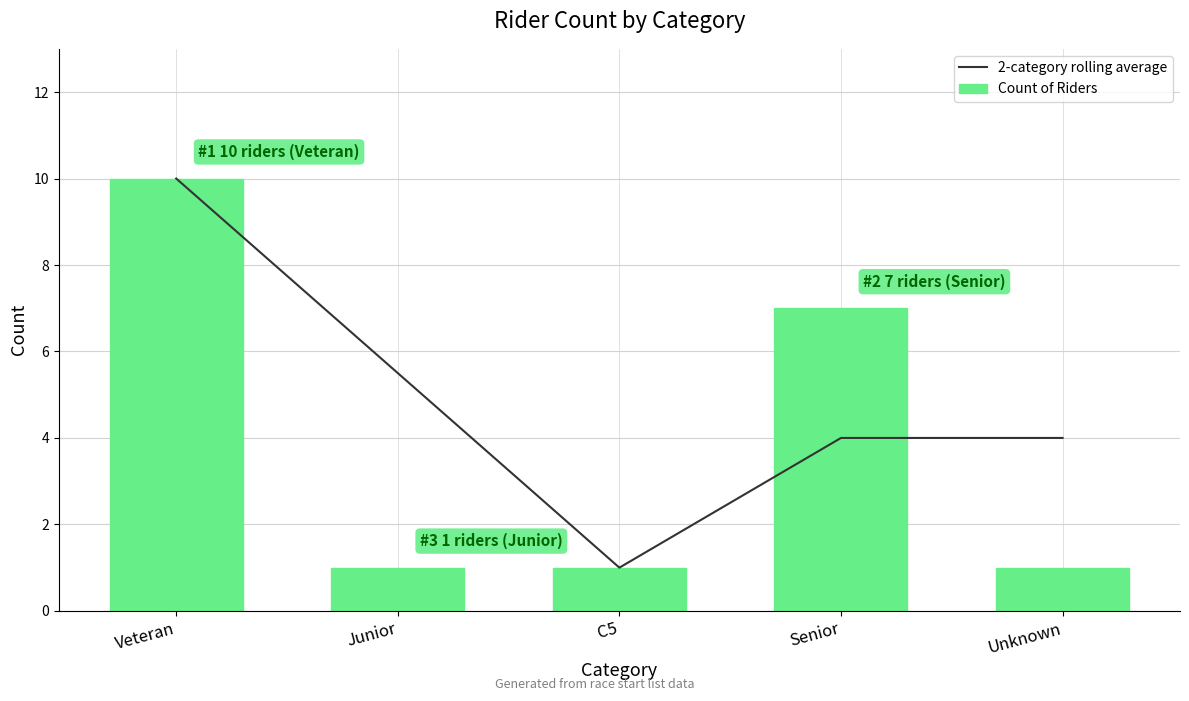

How many data points in 2-category rolling average are less than 4?

1